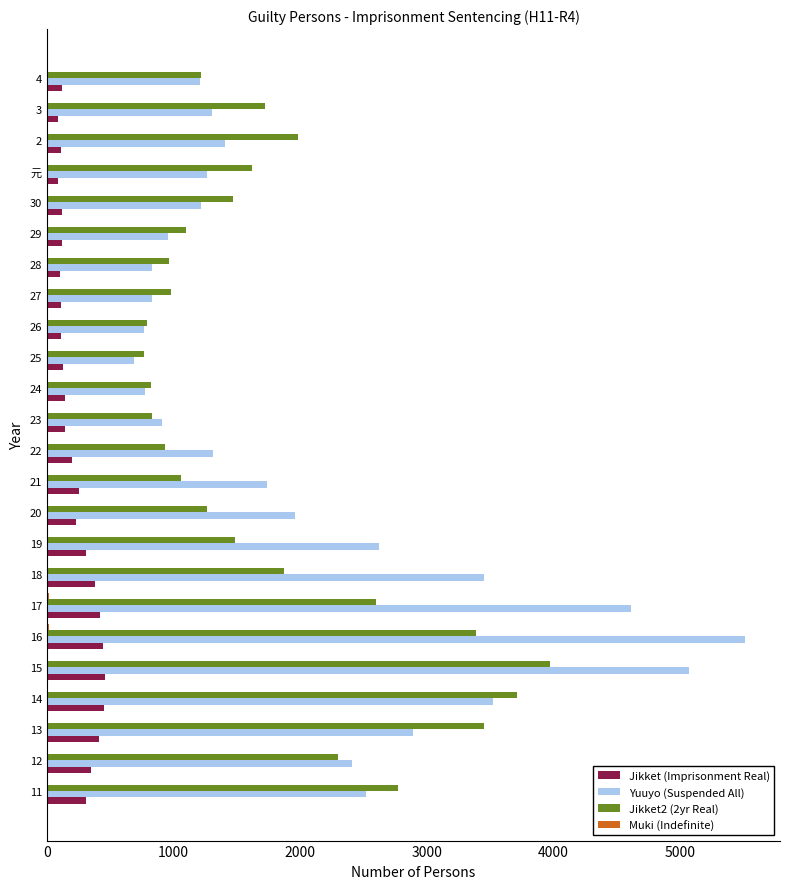

Which series has the largest range (max minus min)?

Yuuyo (Suspended All)